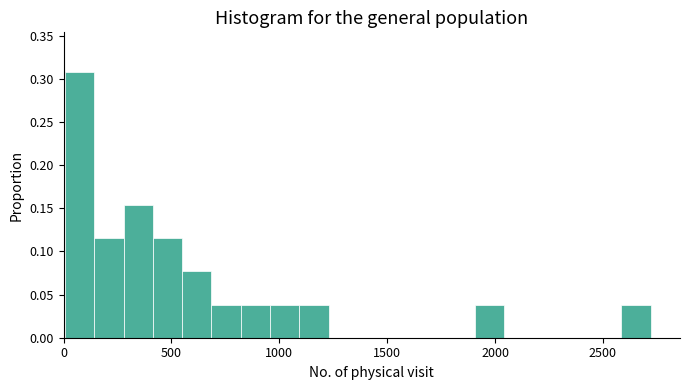

Read against the x-axis, roughly where is the centre of the tallest bar?

50